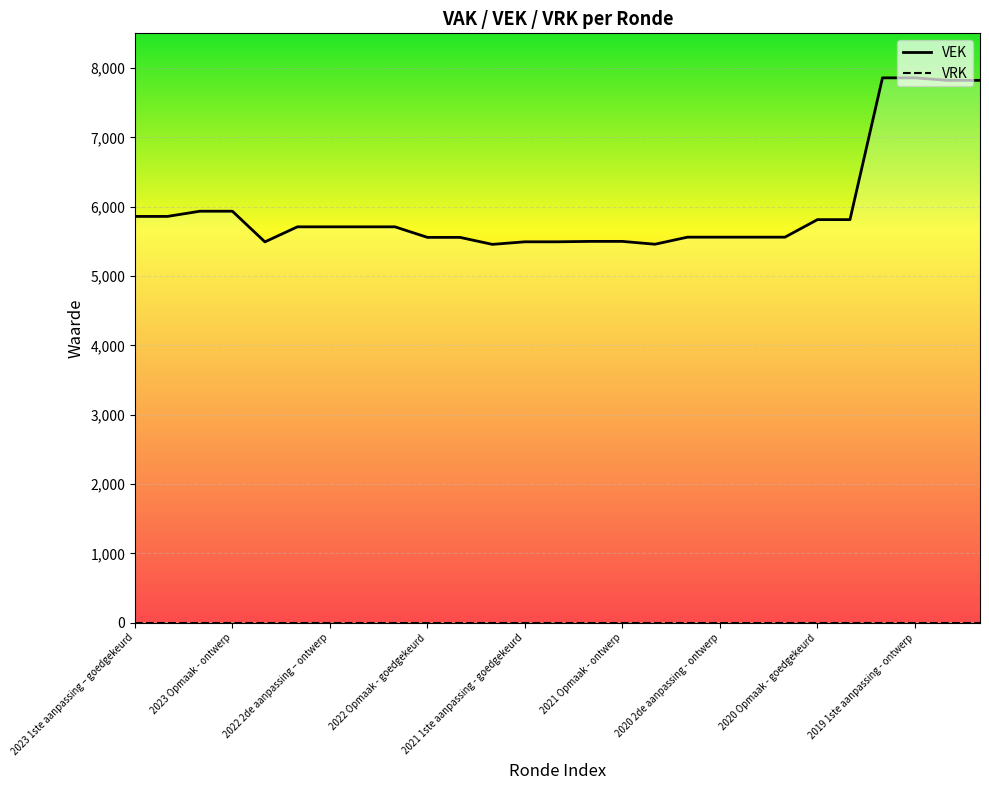

Which series has the largest range (max minus min)?

VEK